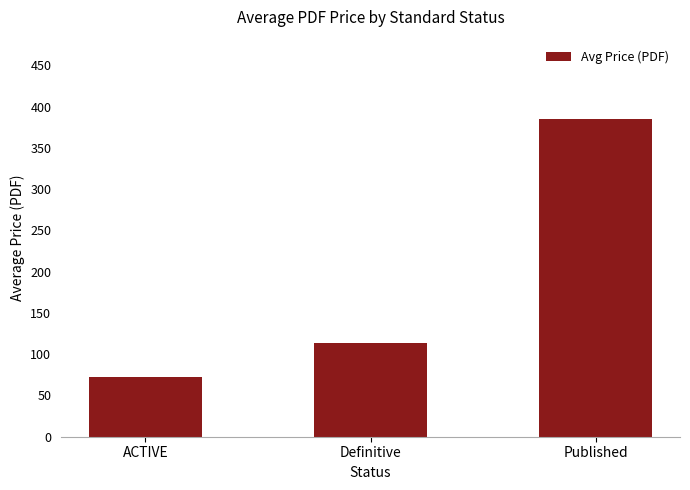

What is the sum of all values?

570.6